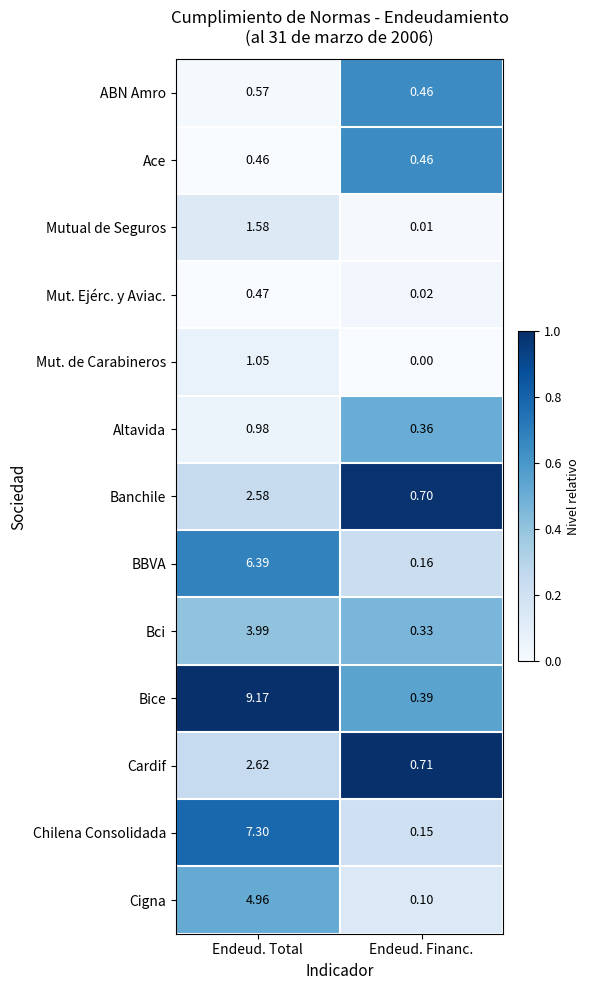

Rank the series by their maximum value, from lowest to highest.

Ace, Mut. Ejérc. y Aviac., ABN Amro, Altavida, Mut. de Carabineros, Mutual de Seguros, Banchile, Cardif, Bci, Cigna, BBVA, Chilena Consolidada, Bice